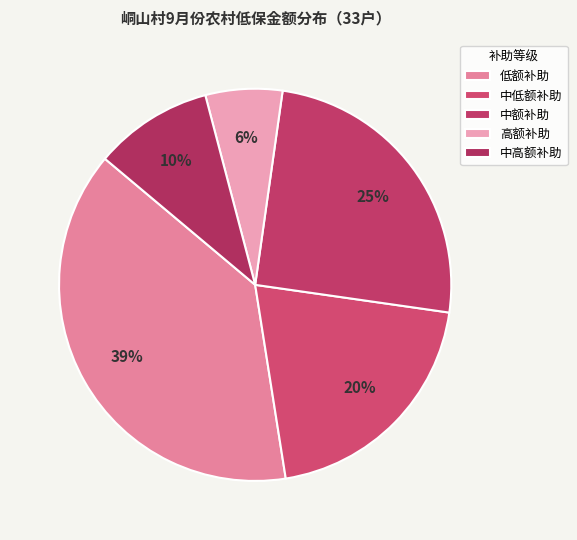

How many segments does this pie chart have?

5